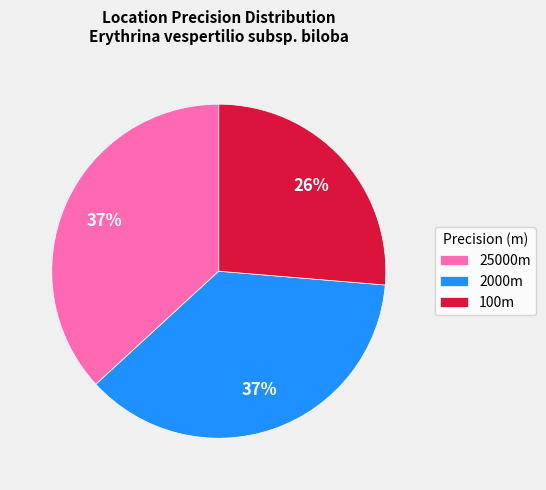

Is there any slice that represents more than half of the pie?

No